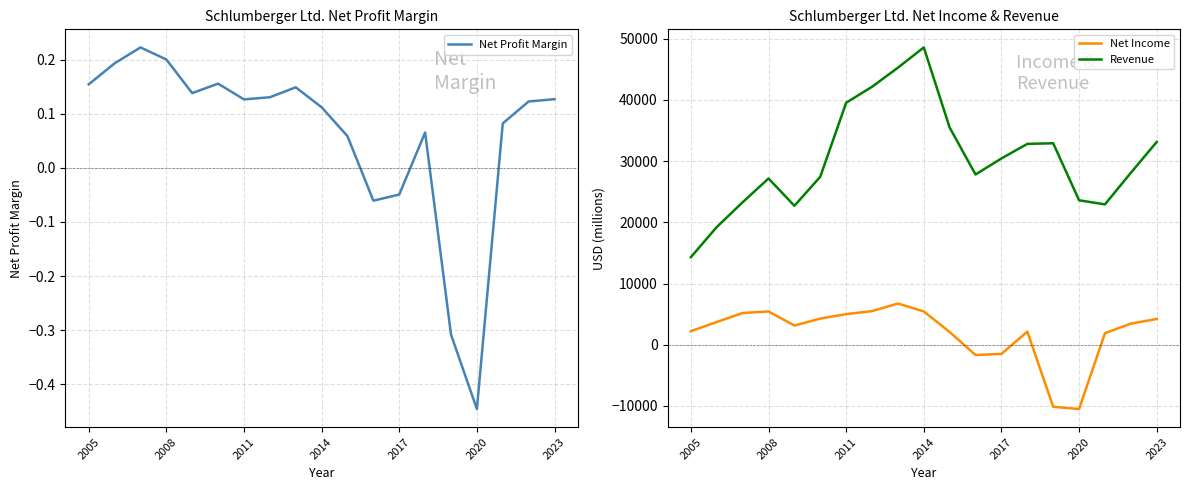

Where is Net Income nearest to the value -1893?

11